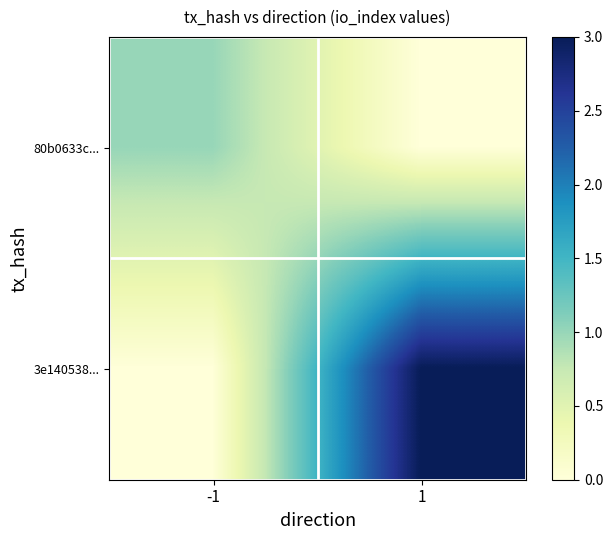

Reading right to left, transcribe all the data shown in this chart.

80b0633c...: 1=0	-1=1
3e140538...: 1=3	-1=0